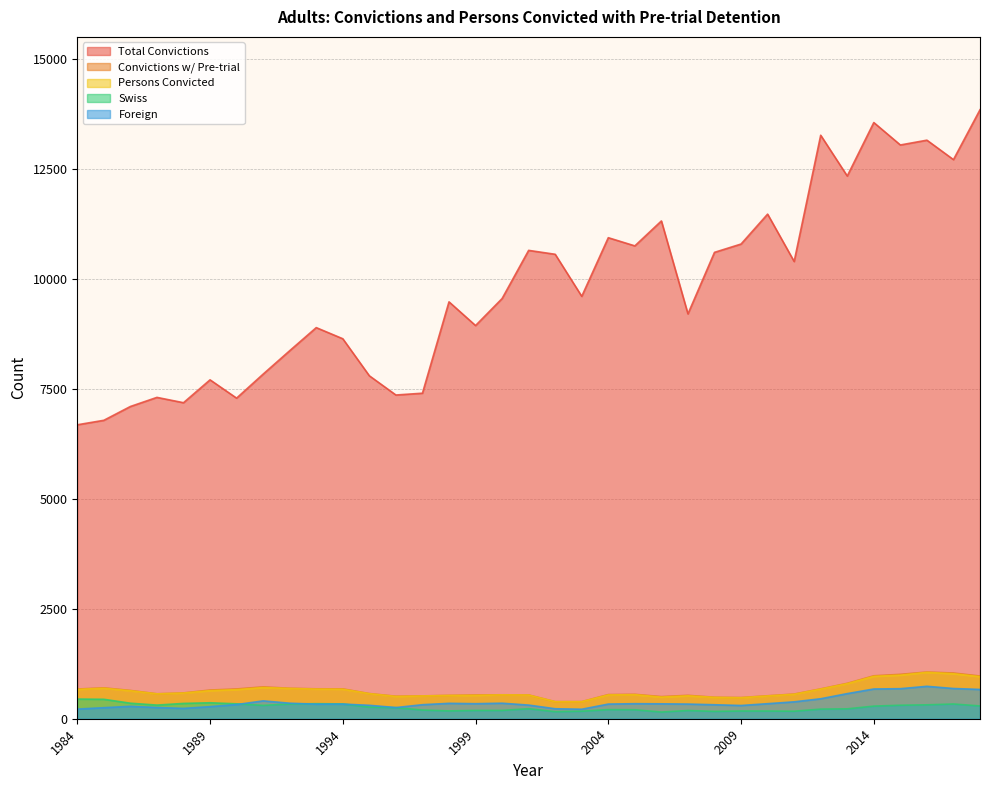

Is the value of Foreign at 1987 greater than the value of Persons Convicted at 2000?

No